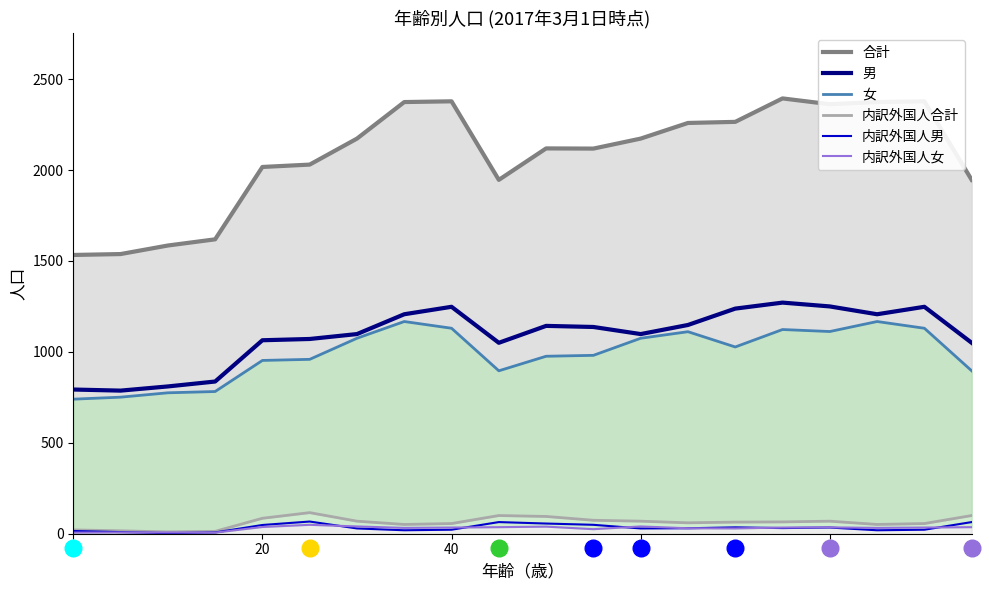

How many values in the 内訳外国人女 series are below 34?

9